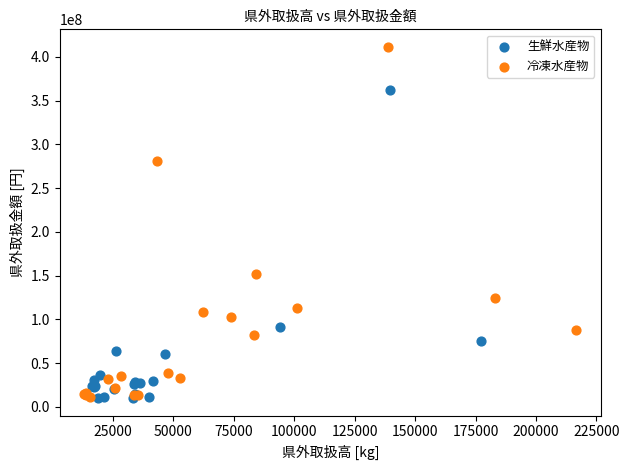

Which series has the largest Y range (max minus min)?

冷凍水産物